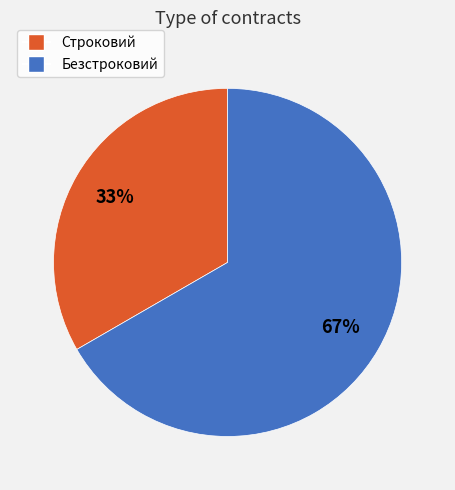

What percentage is the Строковий slice, to the nearest percent?

33%